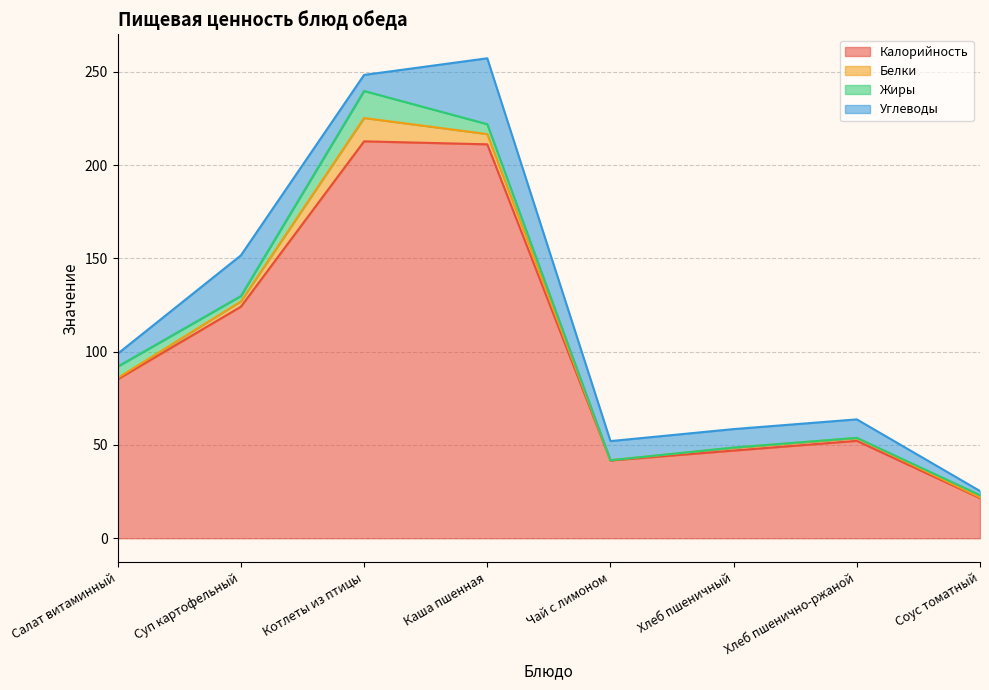

At which category does Калорийность reach its first local peak?

Котлеты из птицы